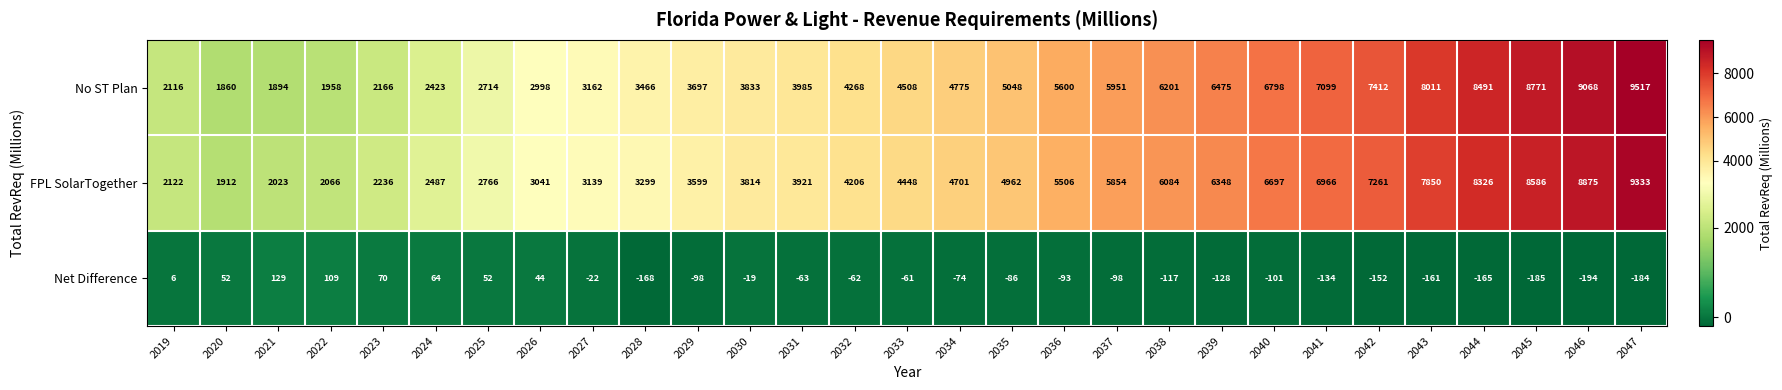

Is it true that No ST Plan equals 1697 at 2035?

False